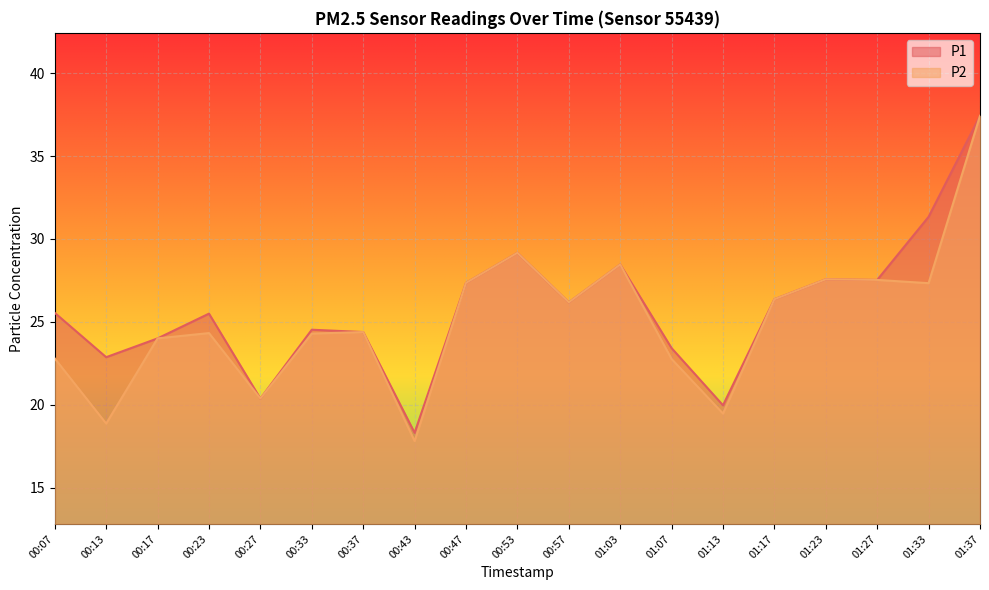

How many lines are shown in the chart?

2